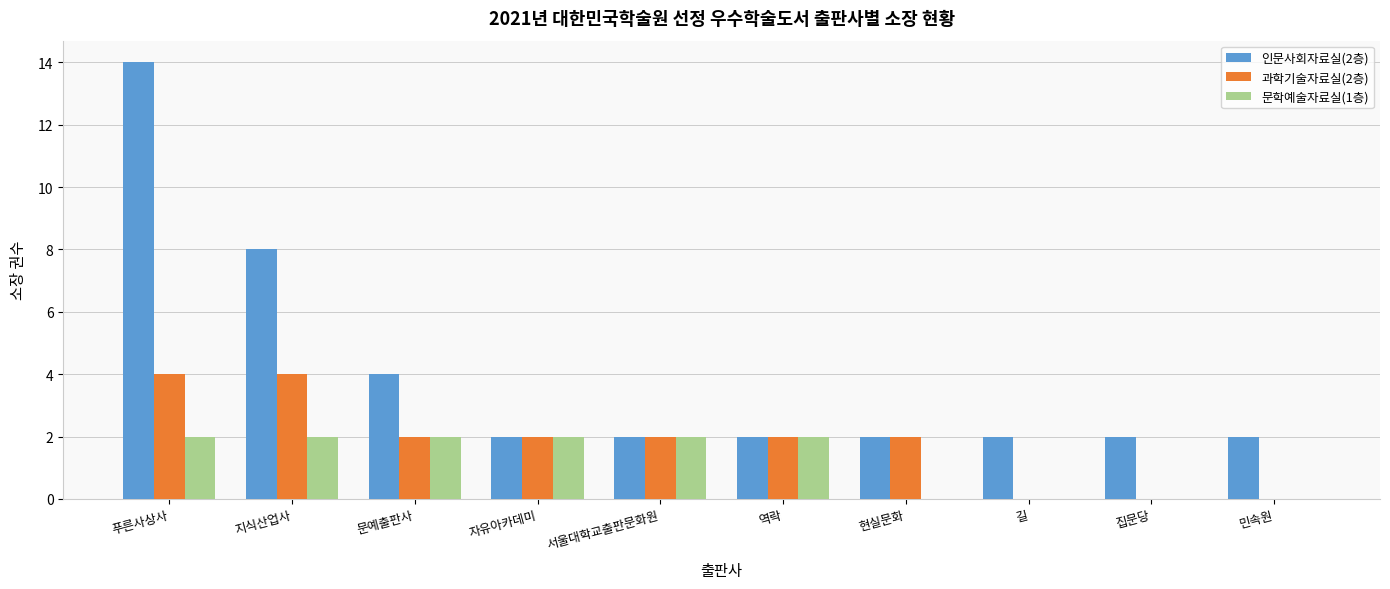

Count the number of data series in this chart.

3